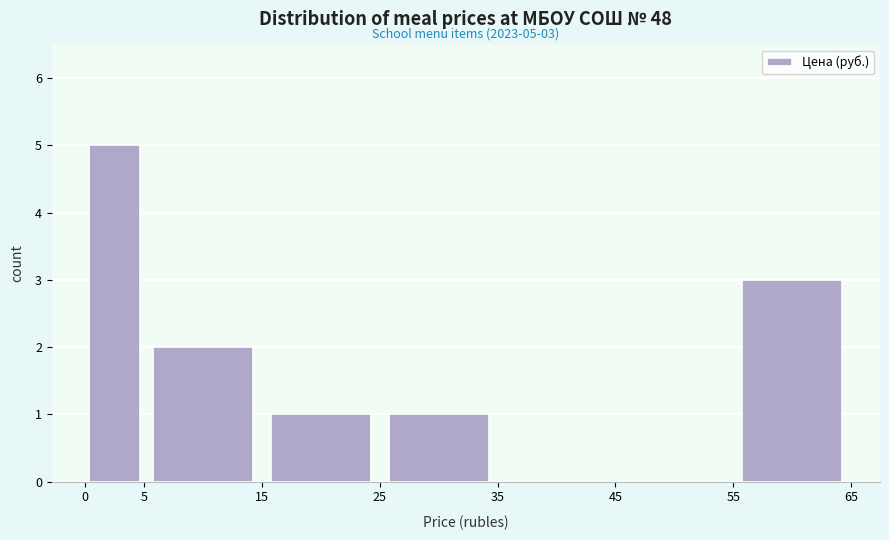

Which range on the x-axis has the tallest bar?

0 to 5